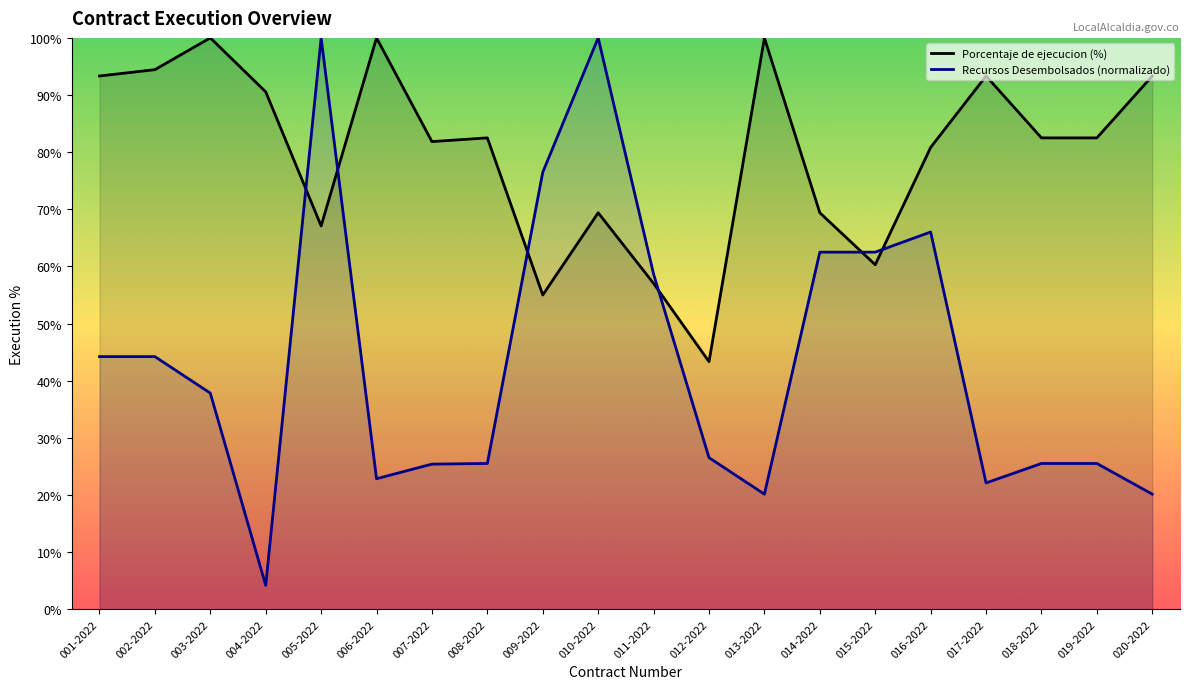

How many interior local peaks does the Porcentaje de ejecucion series have?

6